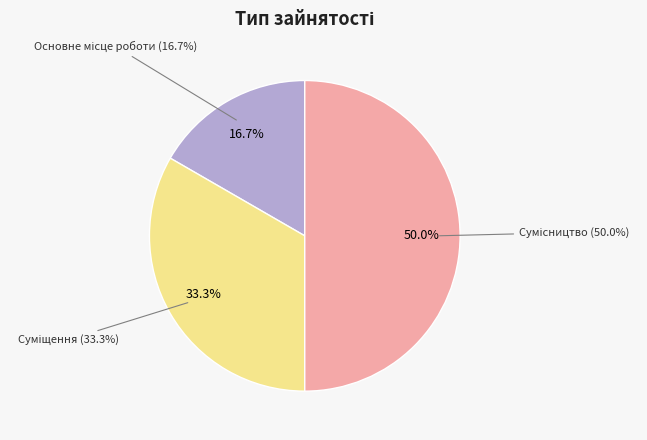

What is the smallest slice in the pie chart?

Основне місце роботи